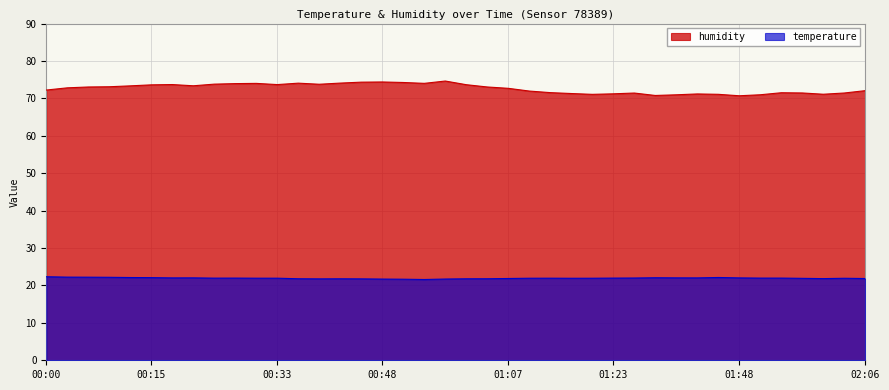

Reading left to right, transcribe all the data shown in this chart.

temperature: 00:00=22.3	00:03=22.2	00:06=22.2	00:09=22.2	00:12=22.1	00:15=22.1	00:18=22.0	00:21=22.0	00:24=22.0	00:27=22.0	00:30=21.9	00:33=21.9	00:36=21.8	00:39=21.8	00:42=21.8	00:45=21.8	00:48=21.7	00:52=21.7	00:55=21.6	00:58=21.7	01:01=21.8	01:04=21.8	01:07=21.9	01:11=21.9	01:14=21.9	01:17=21.9	01:20=21.9	01:23=22.0	01:33=22.0	01:36=22.1	01:39=22.0	01:42=22.0	01:45=22.1	01:48=22.0	01:51=22.0	01:54=22.0	01:57=21.9	02:00=21.8	02:03=21.9	02:06=21.9
humidity: 00:00=72.2	00:03=72.8	00:06=73.0	00:09=73.1	00:12=73.3	00:15=73.6	00:18=73.7	00:21=73.4	00:24=73.8	00:27=74.0	00:30=74.0	00:33=73.7	00:36=74.1	00:39=73.8	00:42=74.1	00:45=74.3	00:48=74.4	00:52=74.2	00:55=74.0	00:58=74.6	01:01=73.7	01:04=73.0	01:07=72.7	01:11=72.0	01:14=71.5	01:17=71.3	01:20=71.1	01:23=71.2	01:33=71.4	01:36=70.8	01:39=71.0	01:42=71.2	01:45=71.1	01:48=70.7	01:51=71.0	01:54=71.5	01:57=71.5	02:00=71.1	02:03=71.4	02:06=72.1